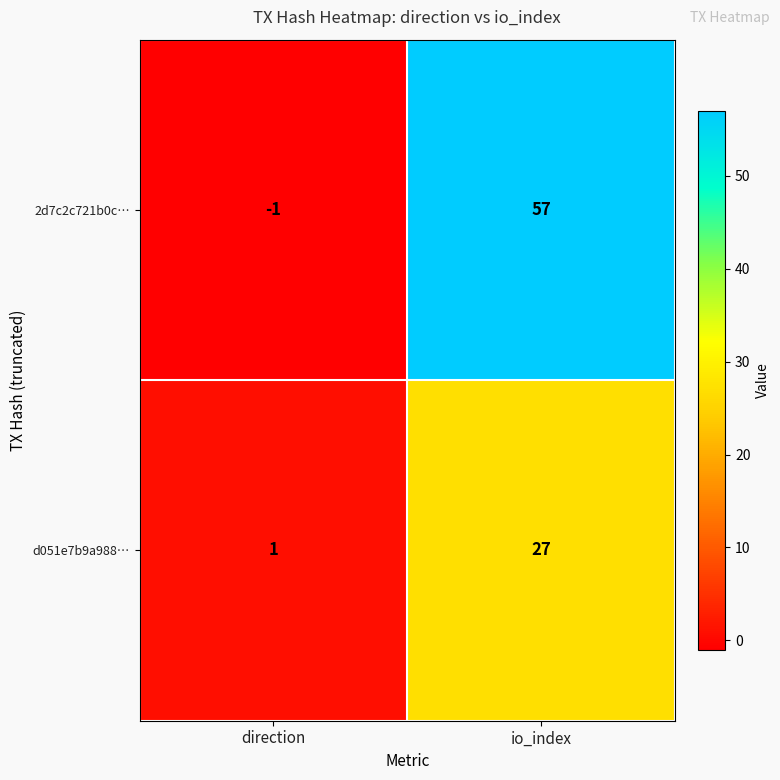

What is the total value across all series at io_index?

84